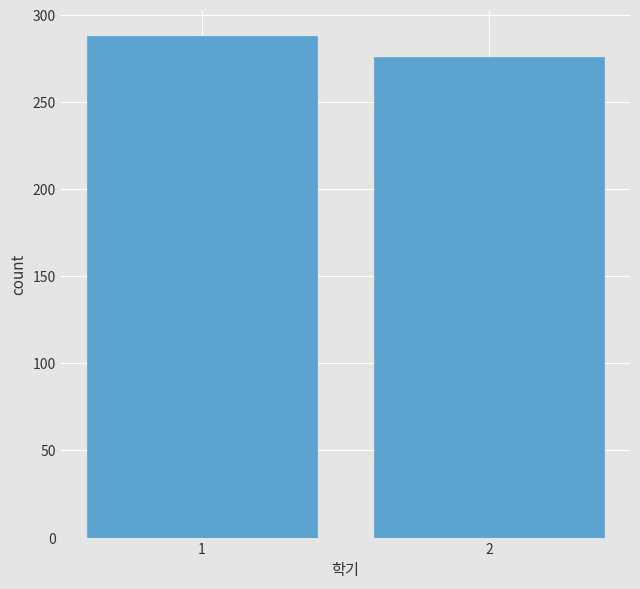

Reading right to left, list all the values displayed in this chart.

2=276	1=288